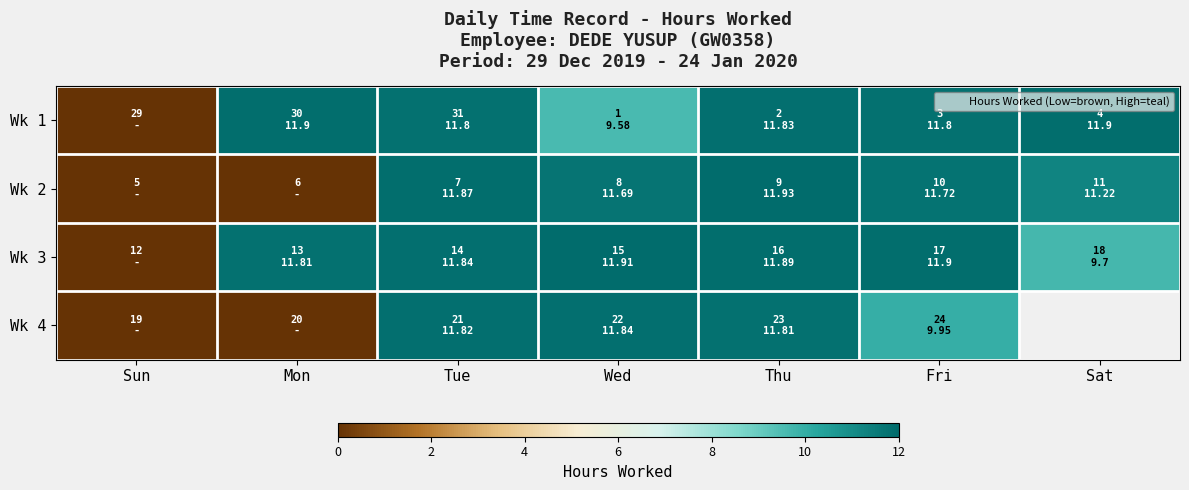

Is it true that Wk 1 equals 0.0 at Sun?

True